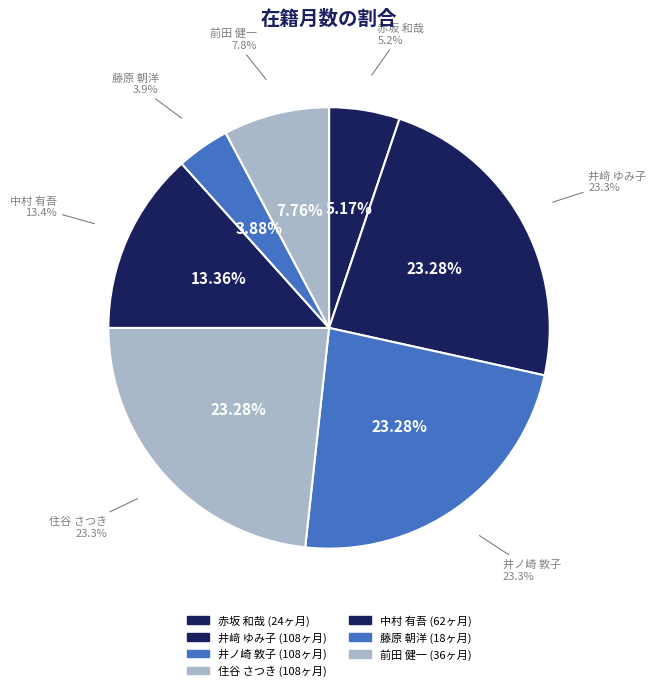

Is there a majority slice in this chart?

No